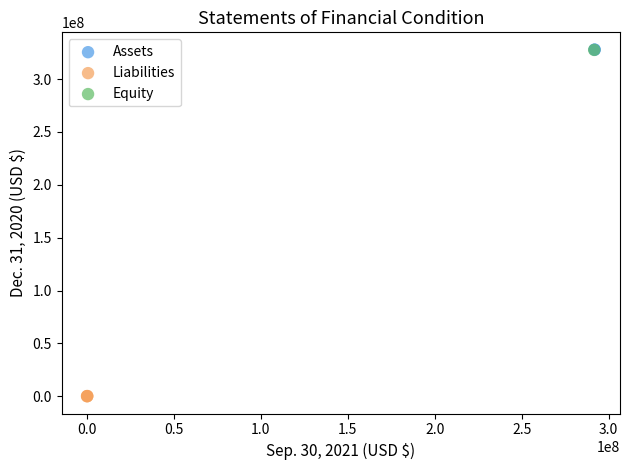

What are all the series names shown in the legend?

Assets, Liabilities, Equity